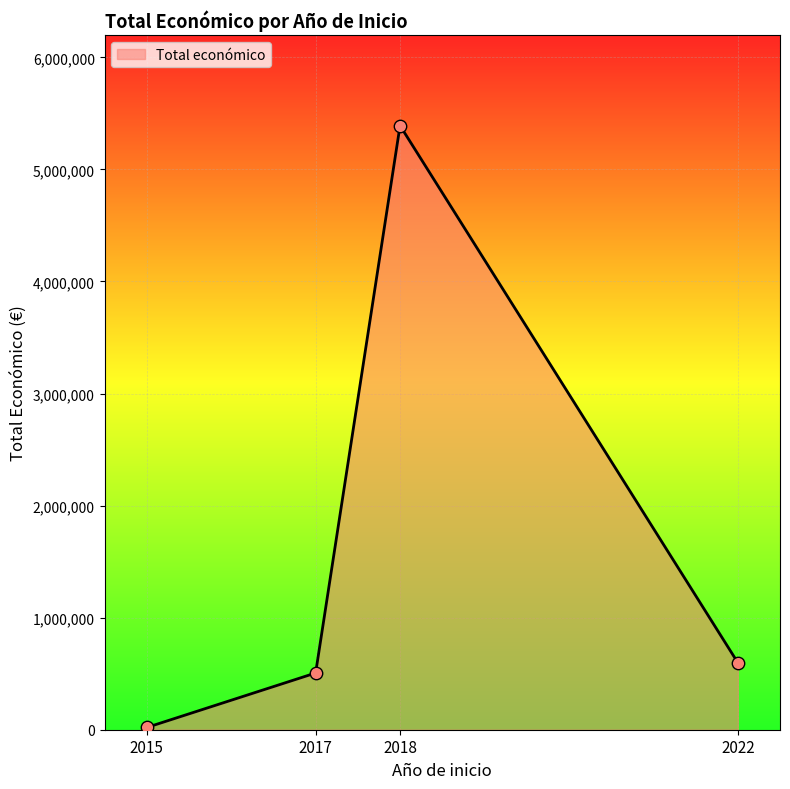

Between 2017 and 2018, which is larger?

2018